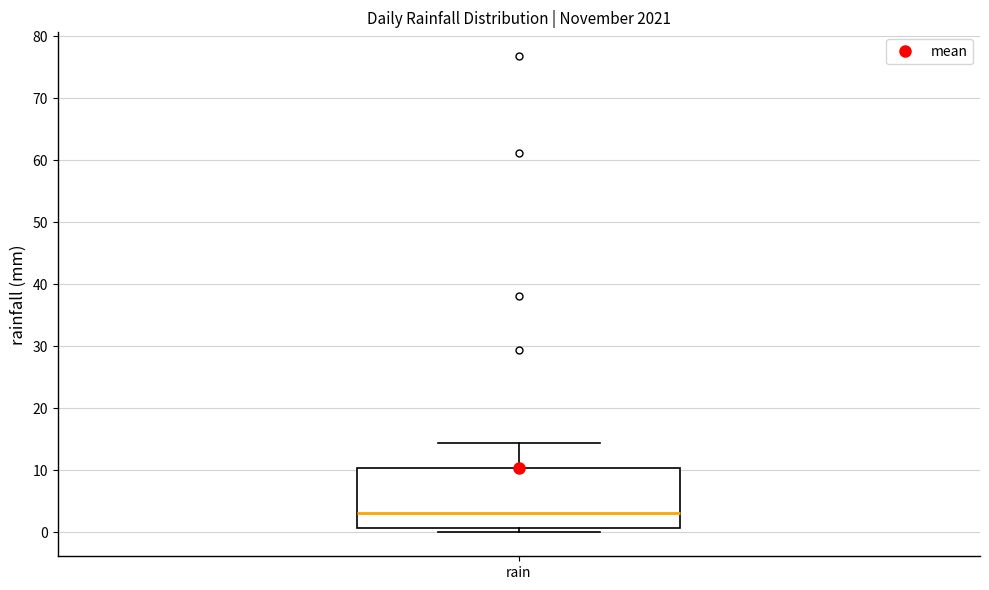

Where is the upper edge of the box for rain on the y-axis? The values are not printed on the chart, so give them approximately, as read against the axis.

10